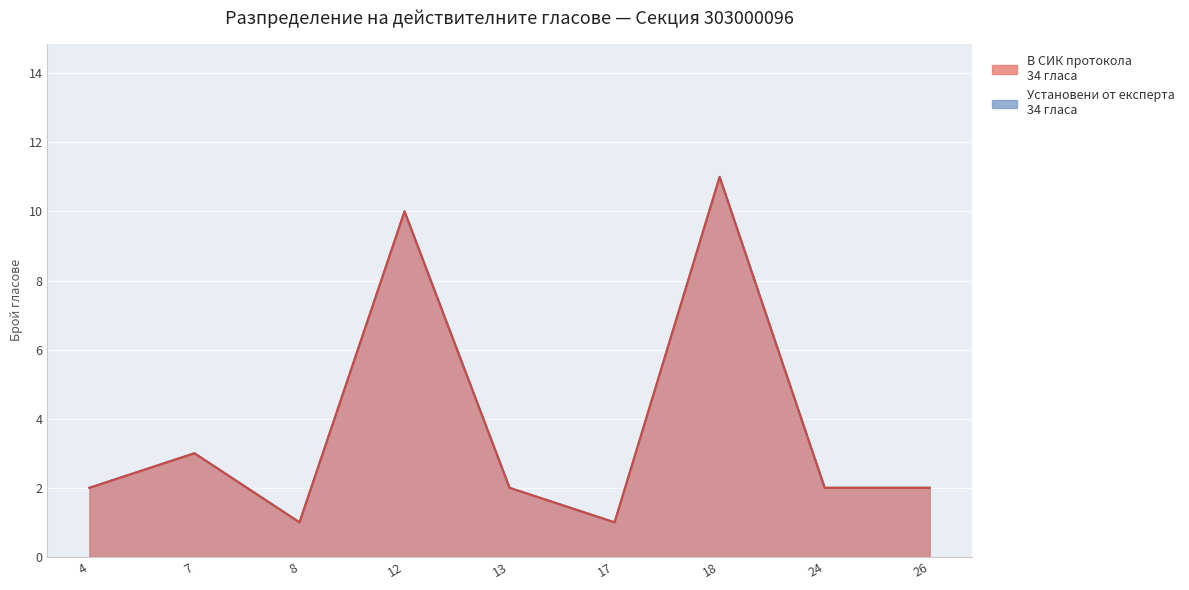

In В СИК протокола, how many points are lower than both neighbors (excluding endpoints)?

2